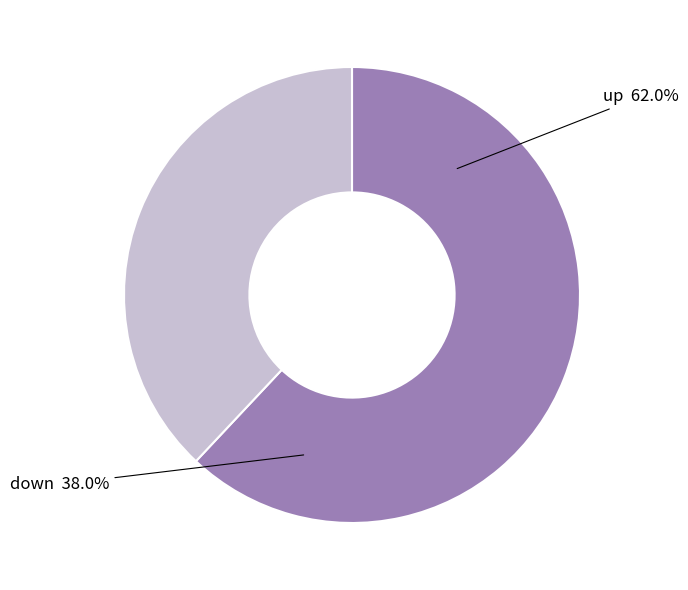

What is the largest slice in the pie chart?

up